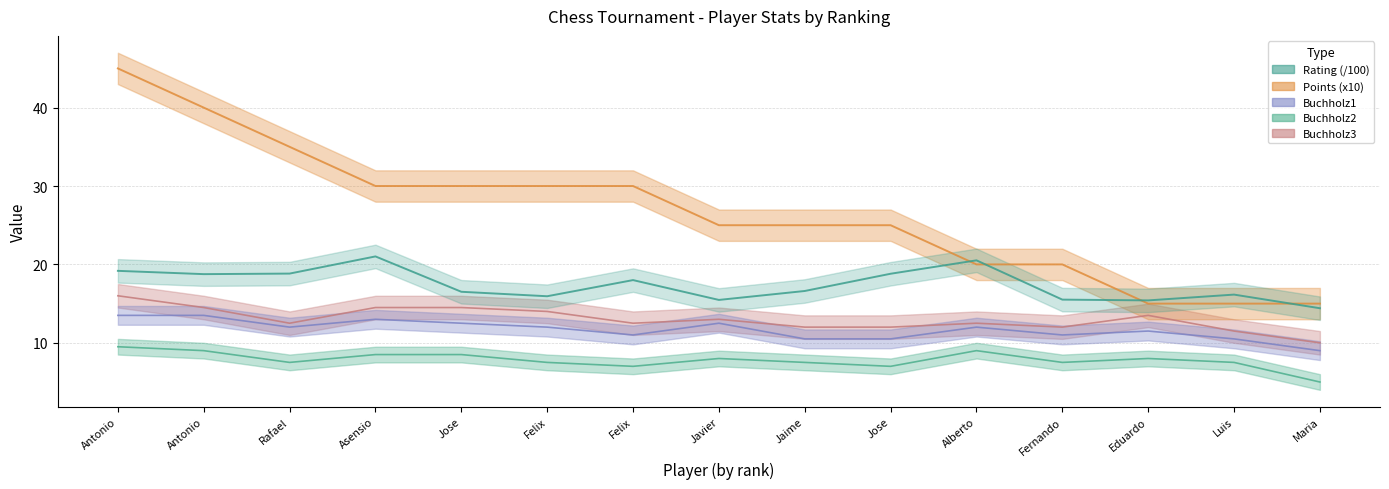

What is the label of the 10th point from the right?

Felix